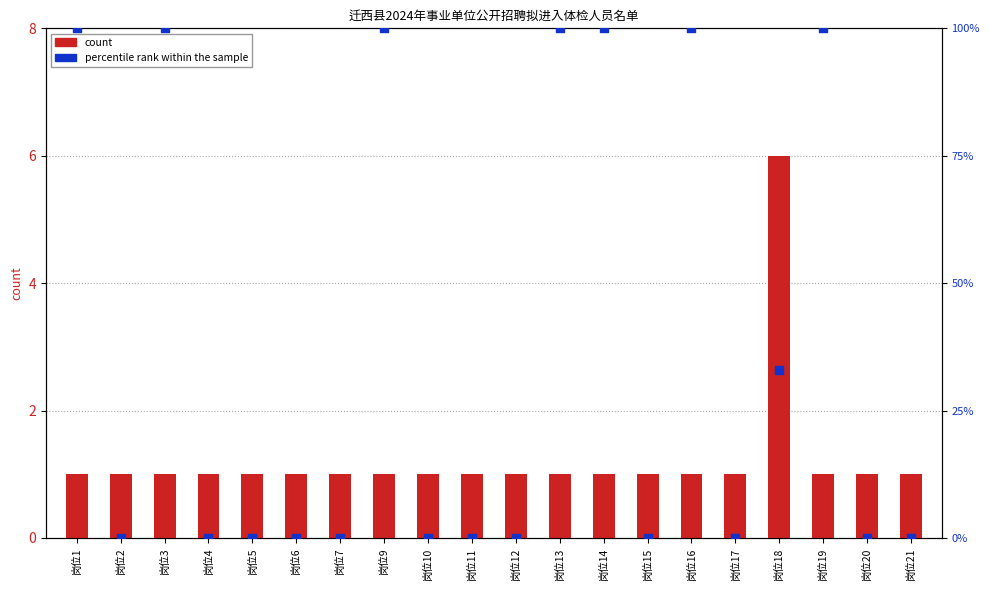

What are all the series names shown in the legend?

count, percentile rank within the sample